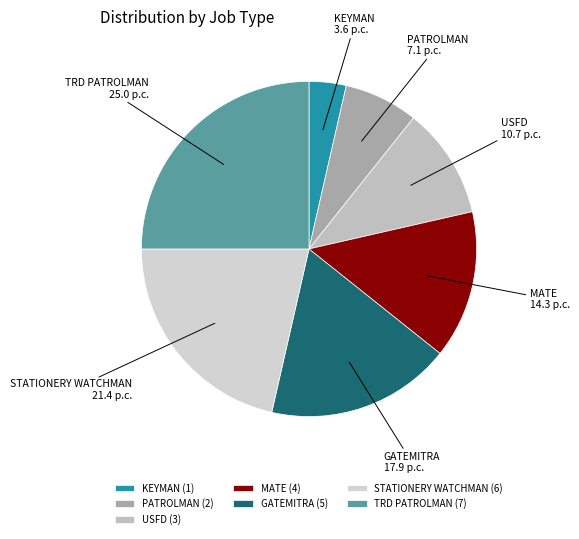

Count the number of slices in the pie.

7